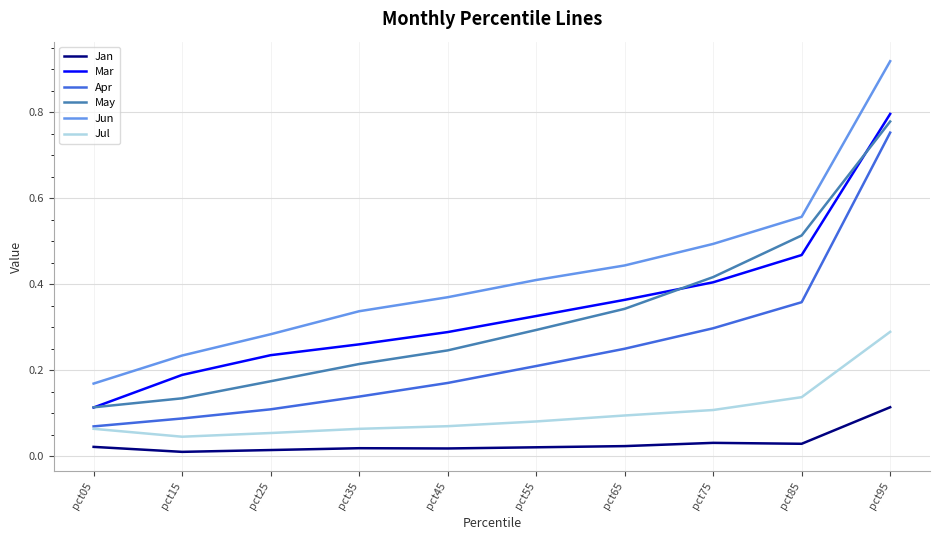

True or false: Jul and Mar intersect in this chart.

False